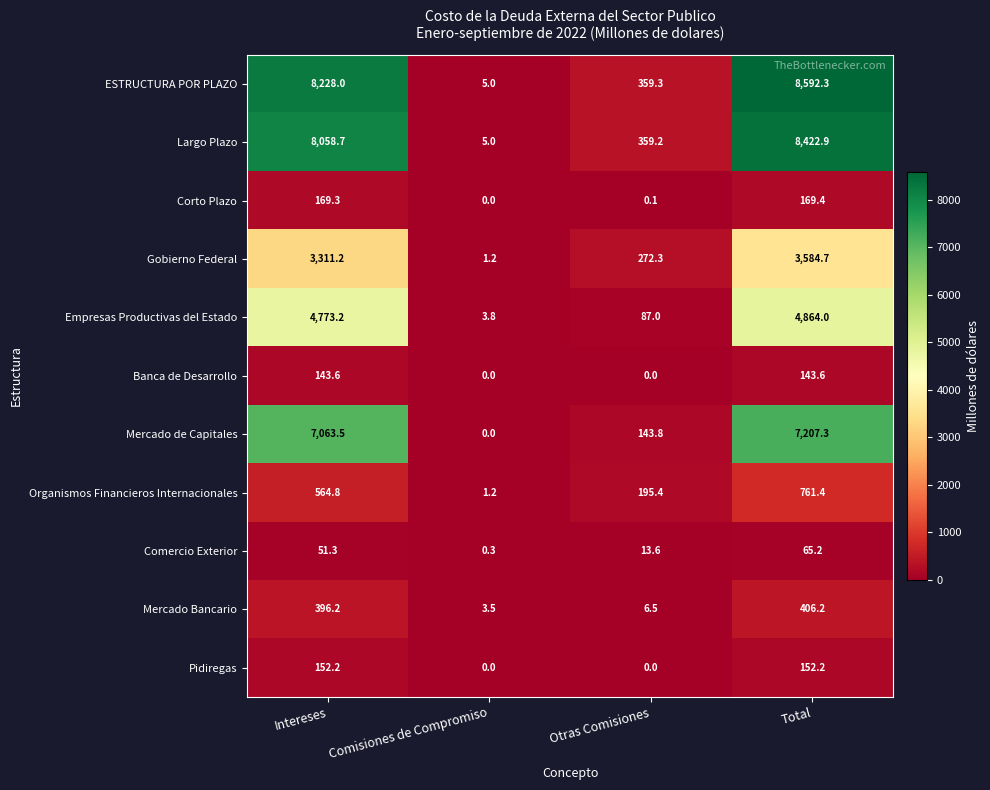

What is the sum of all Comercio Exterior values?

130.4